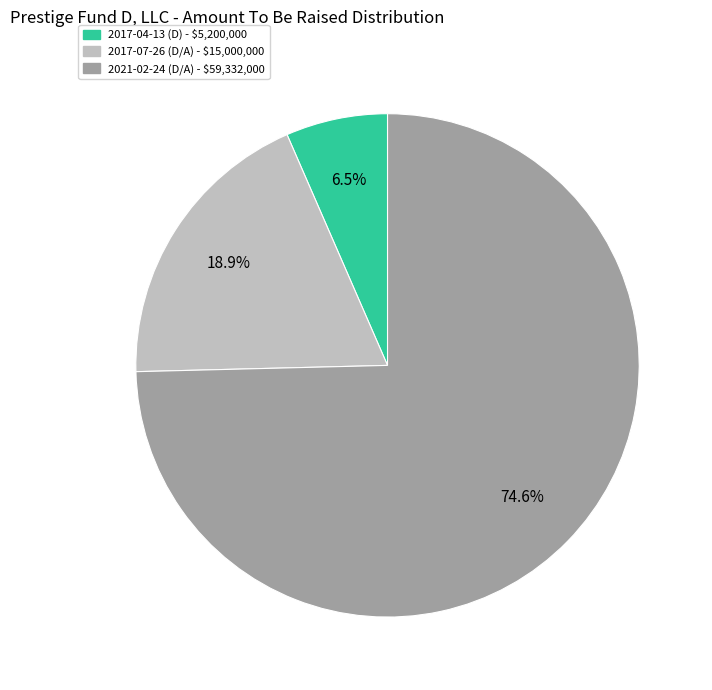

True or false: 2017-07-26 (D/A) accounts for 19% of the total.

True